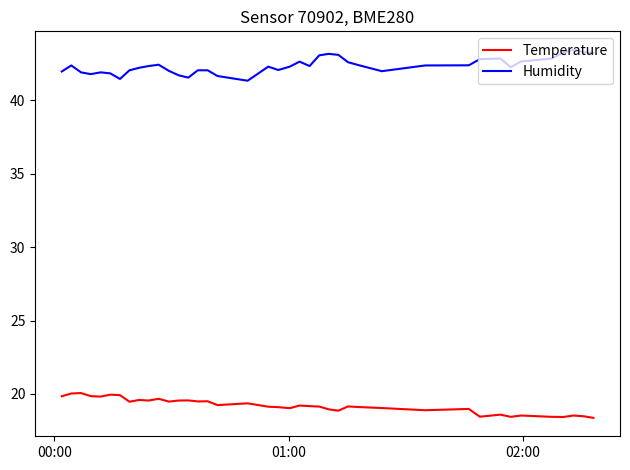

What is the greatest value displayed?

43.4